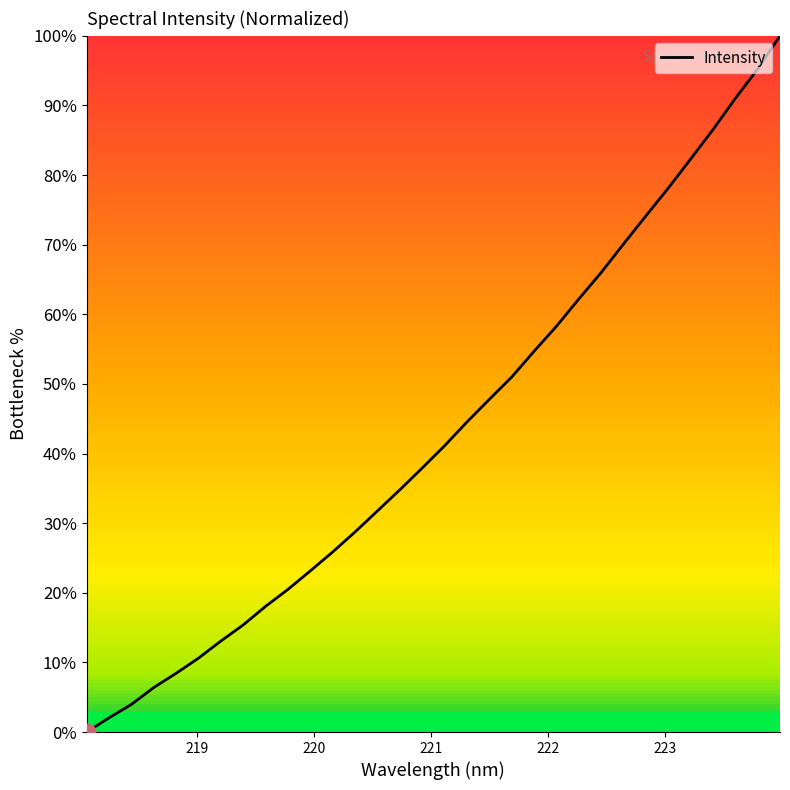

What is the difference between the maximum and minimum values?

100.0